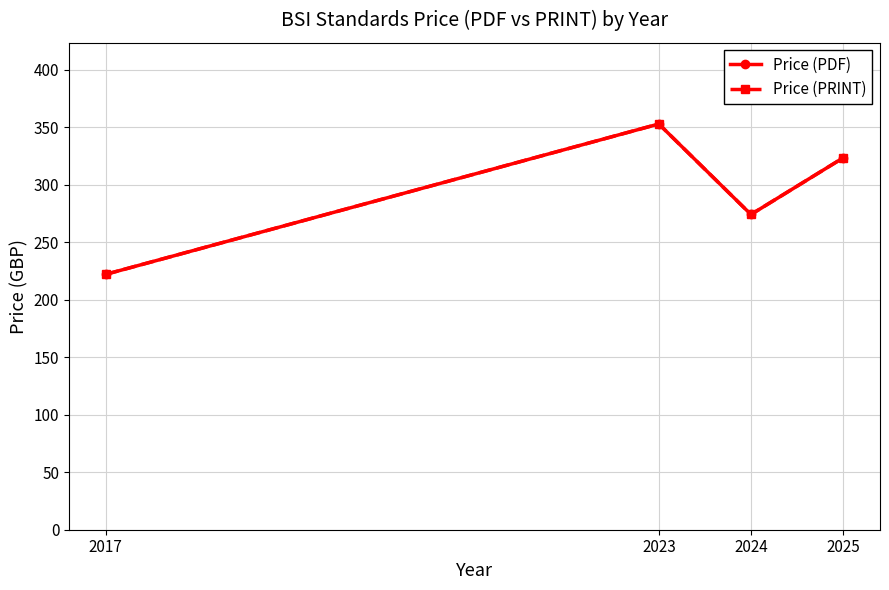

What is the total value across all series at 2025?

646.4